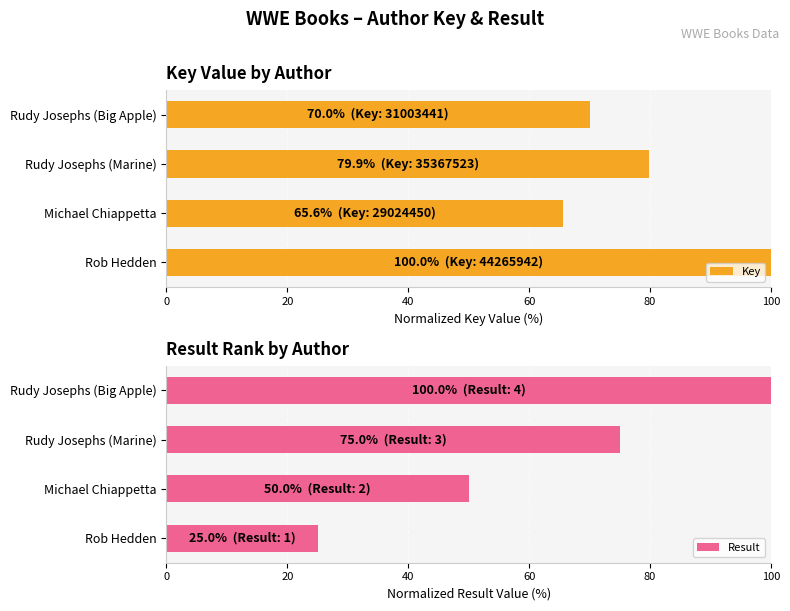

At which label is Key closest to 82?

Rudy Josephs (Marine)